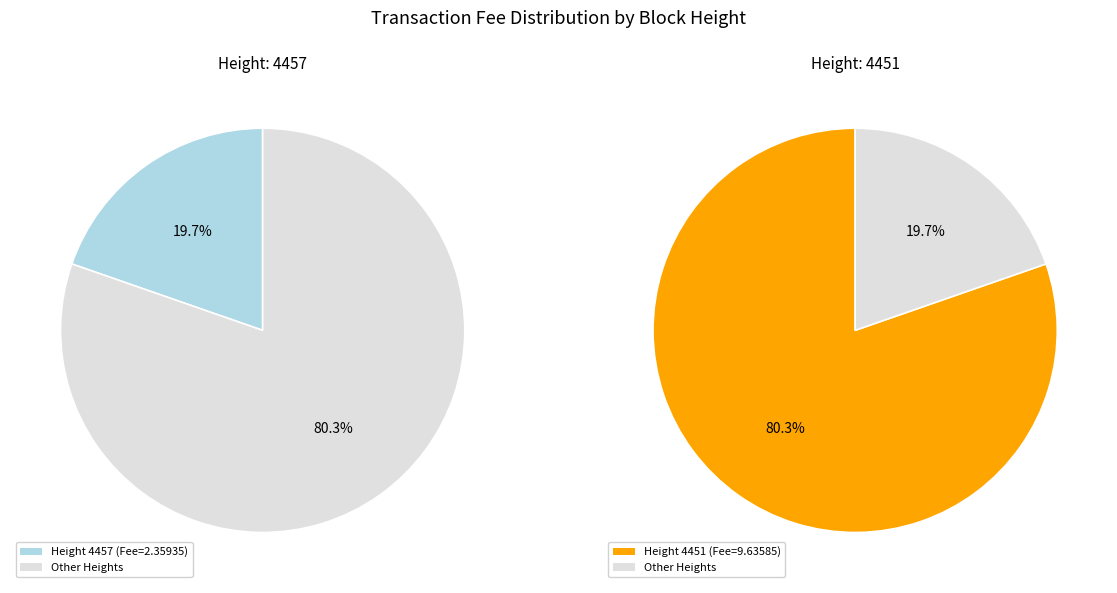

Rank the categories by value from lowest to highest.

4457, 4451